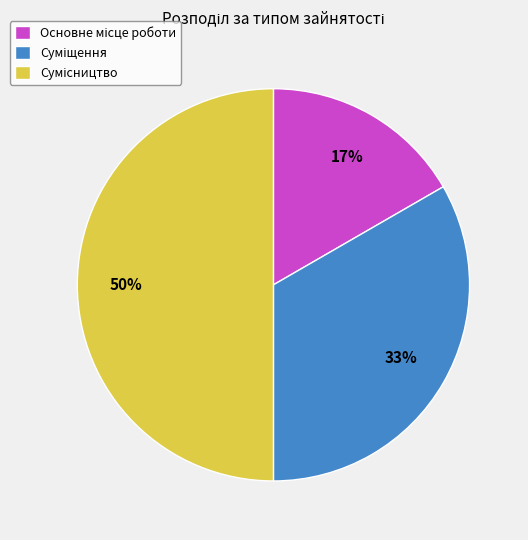

To the nearest percent, what is the difference between the largest and smallest slice percentages?

33%